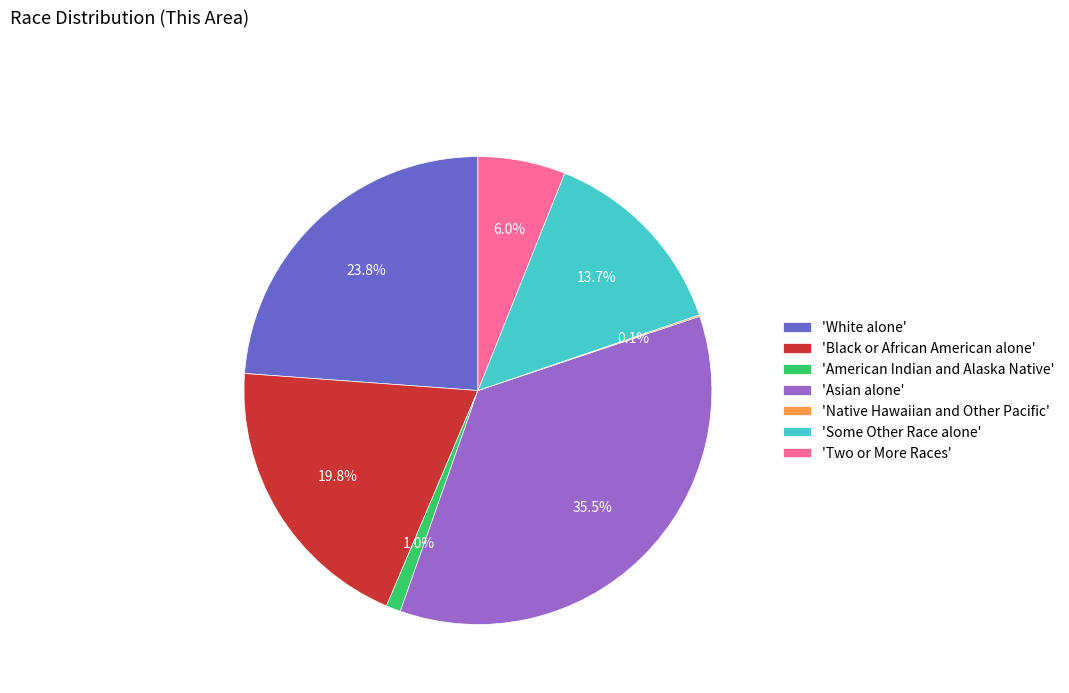

What percentage do 'Some Other Race alone' and 'American Indian and Alaska Native' together represent?

14.7%